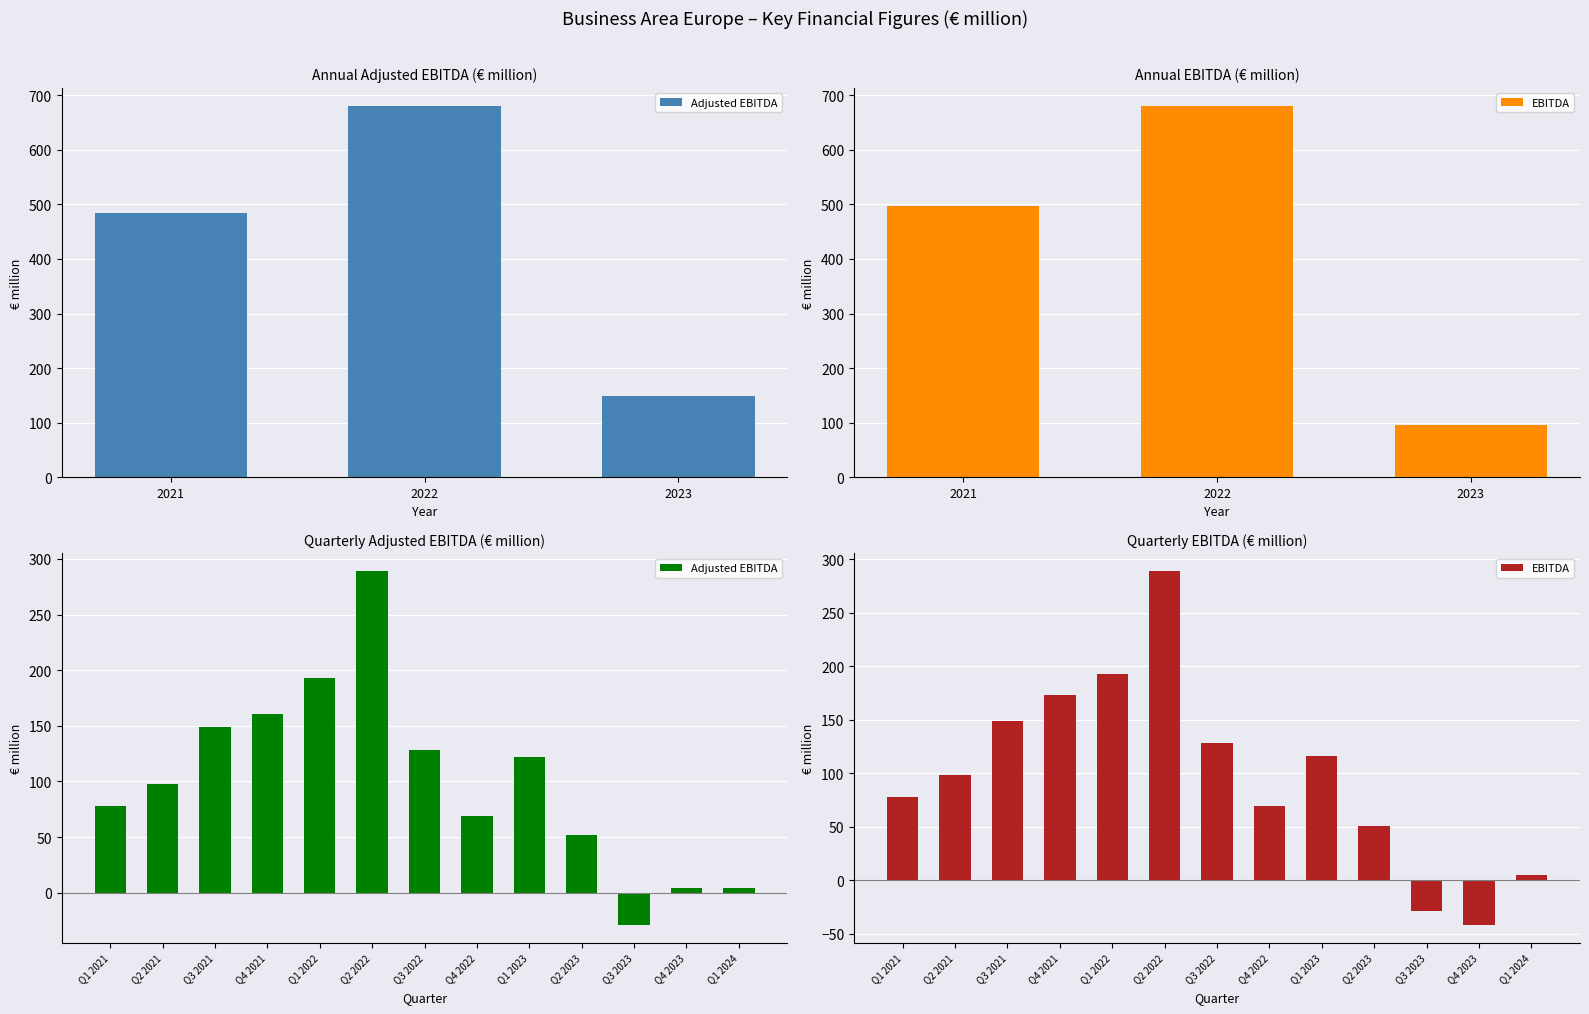

What is the lowest value of the Adjusted EBITDA series?

-29